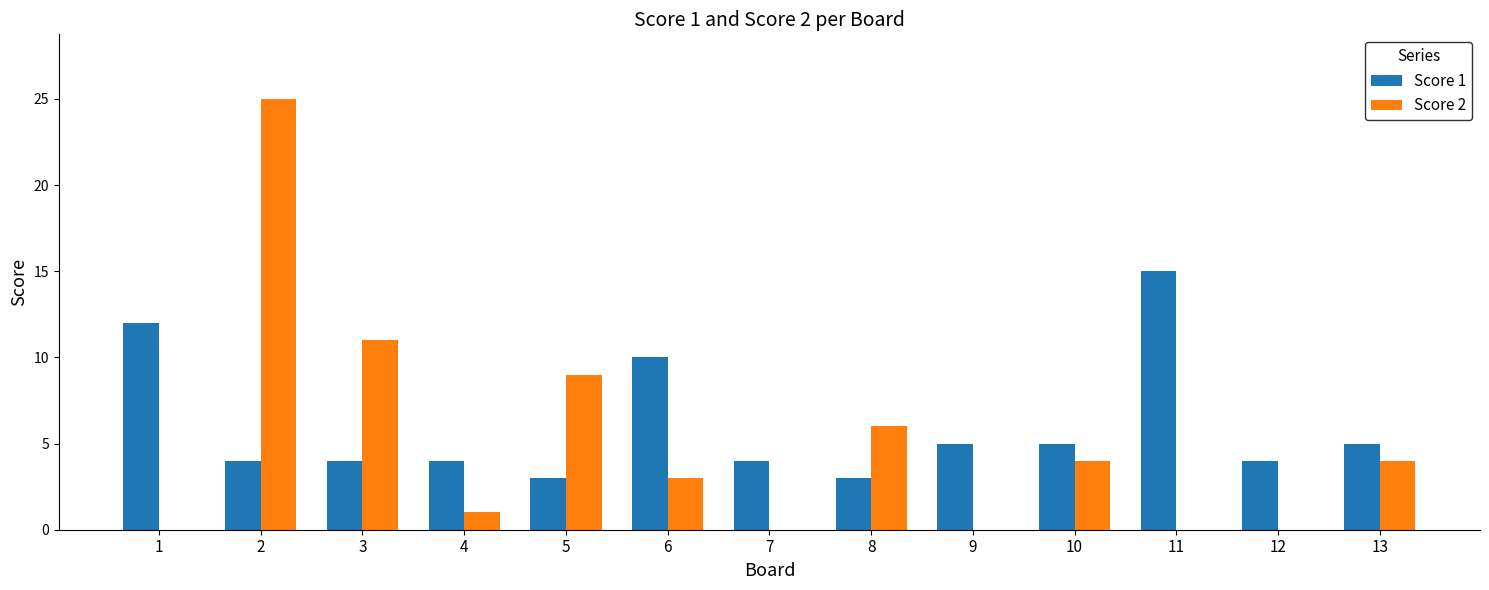

What is the difference between the Score 1 values at 3 and 8?

1